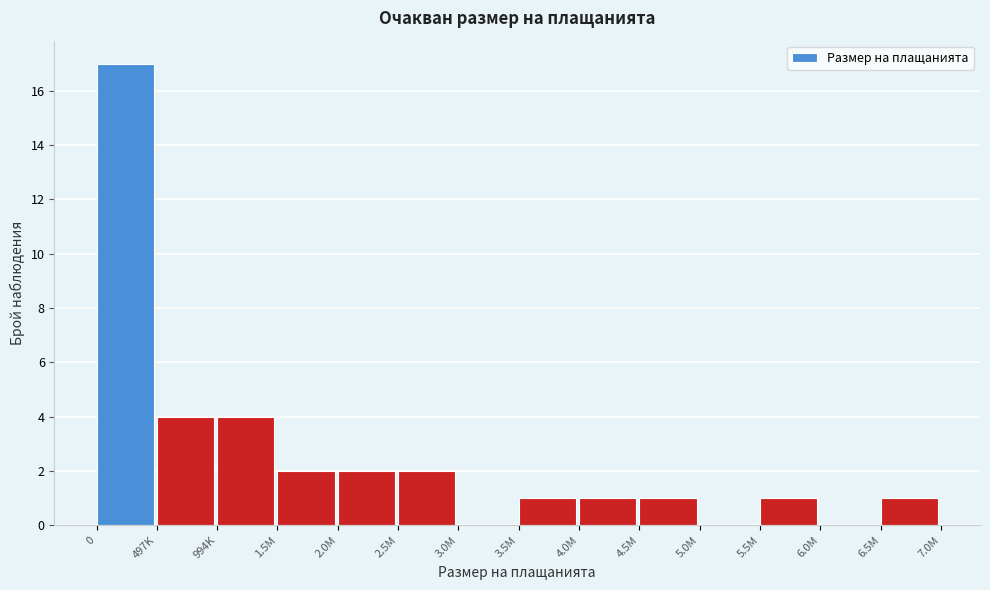

Is it true that the value at 1.5M is 2?

True